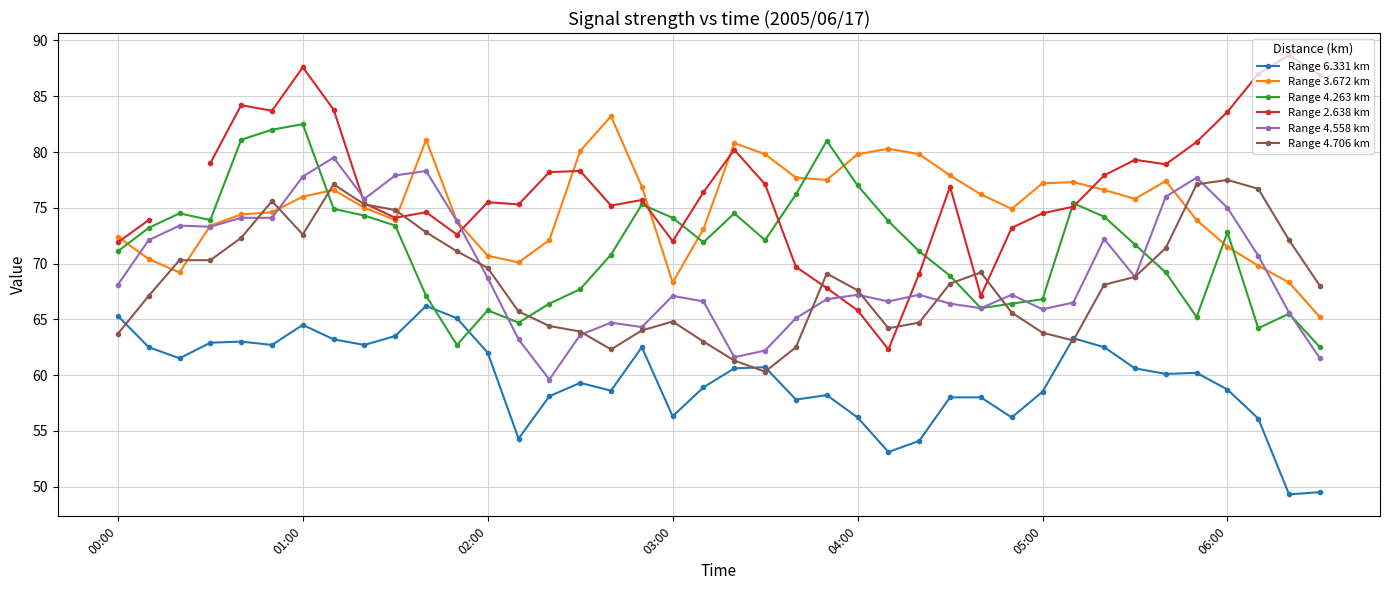

At which label does Range 3.672 km reach its minimum?

39